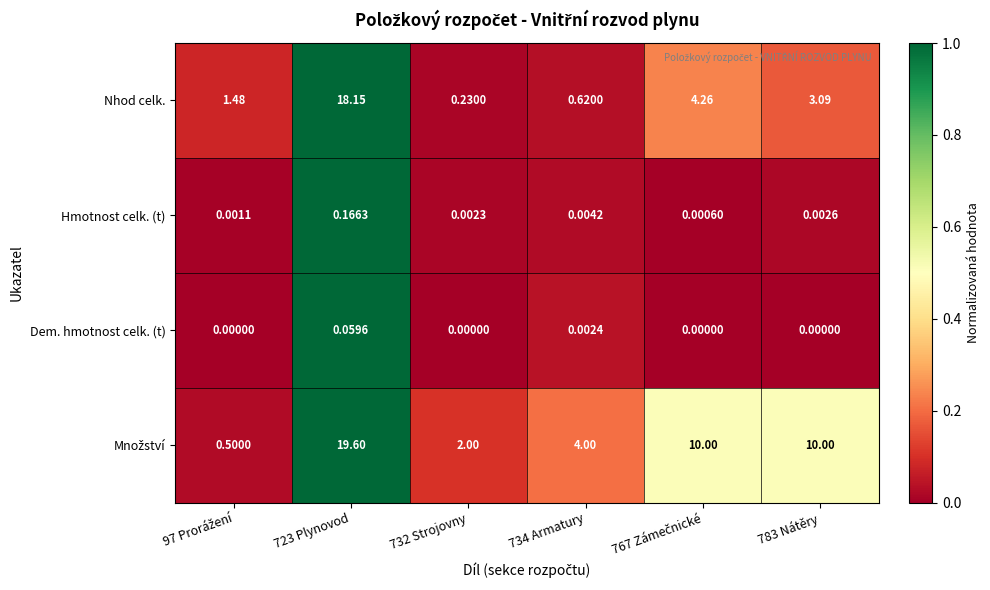

Count the number of categories in the chart.

6